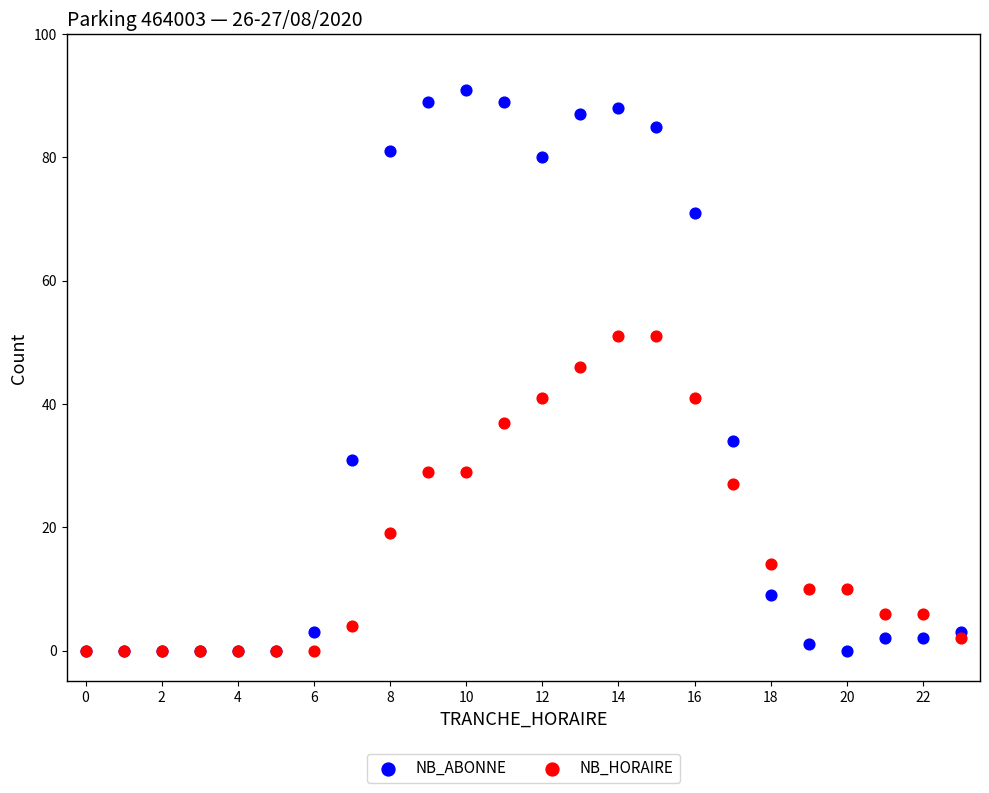

Which series has the widest spread of Y values?

NB_ABONNE